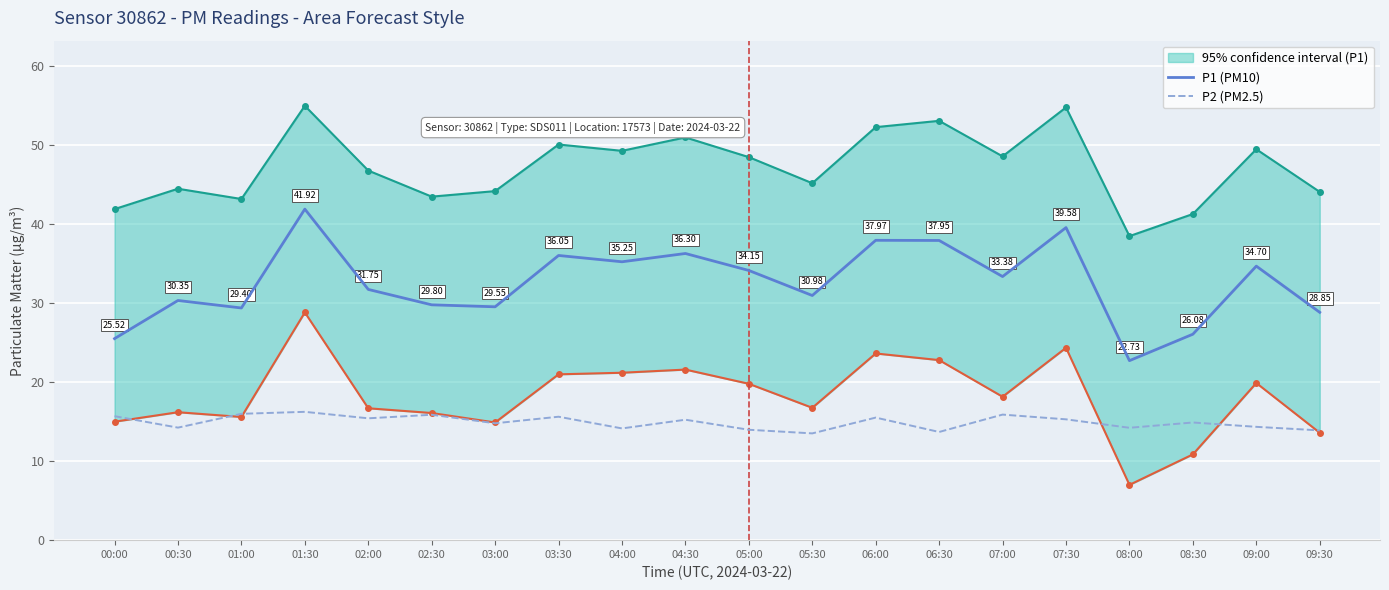

What is the difference between the highest and lowest values at 00:00?

9.8